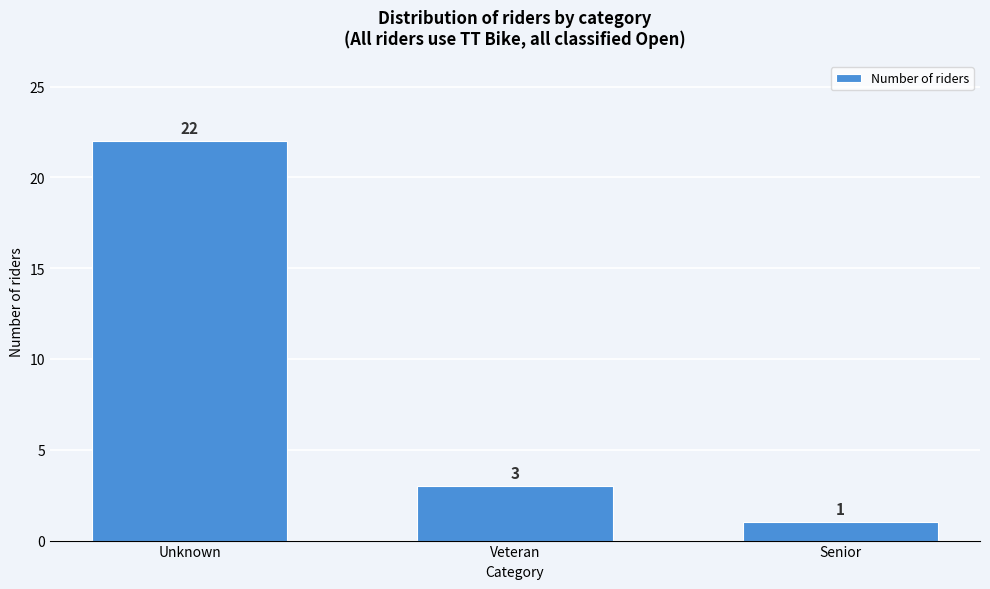

Reading left to right, what are all the values shown in this chart?

Unknown=22	Veteran=3	Senior=1